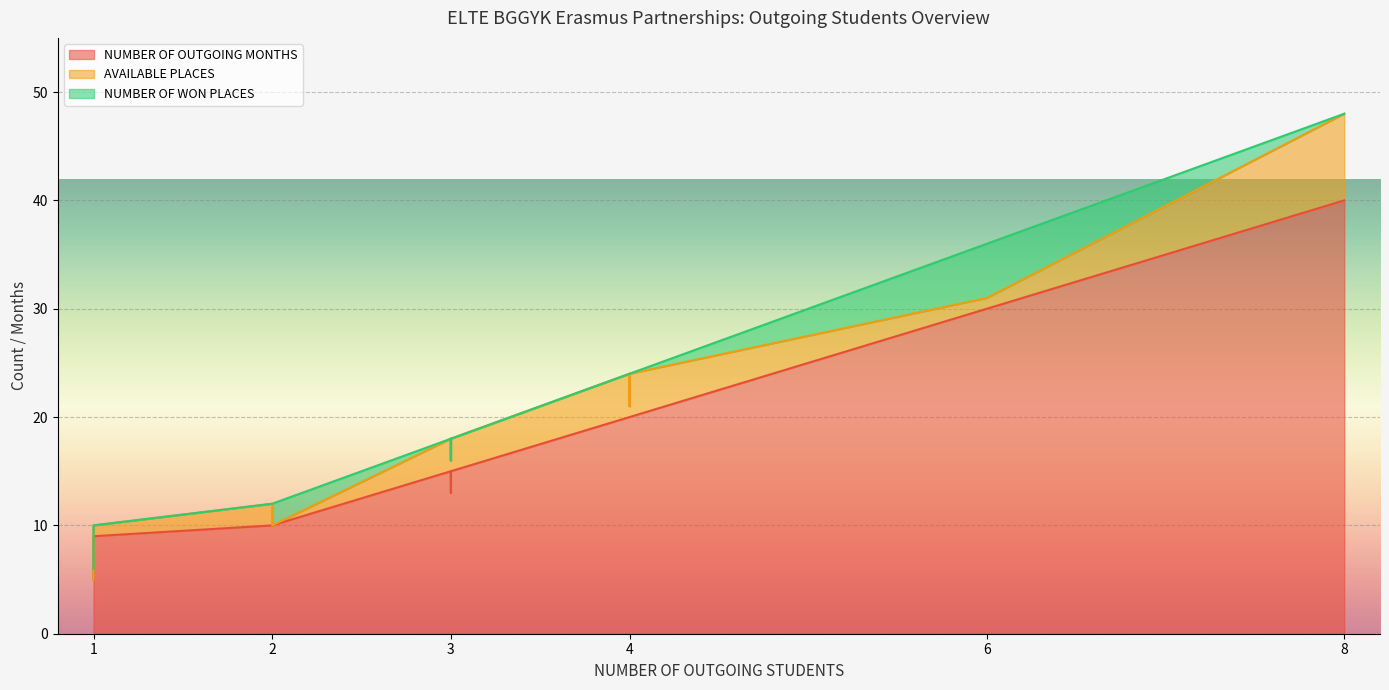

How many lines are shown in the chart?

3